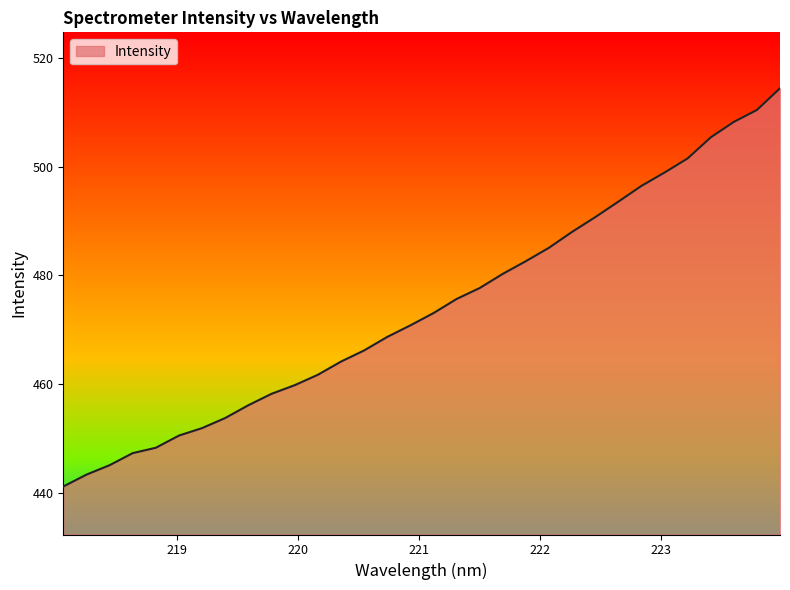

What is the difference between the maximum and minimum values?

73.3